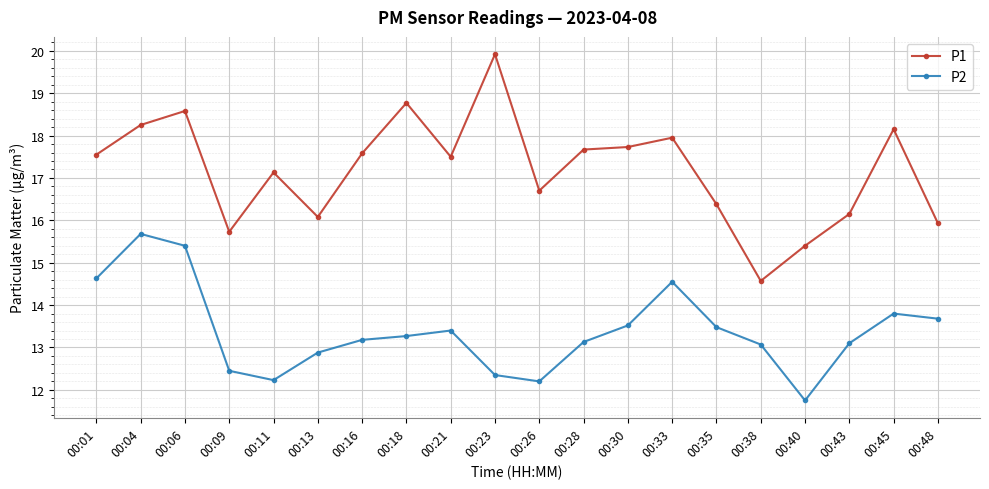

What is the maximum value for P1?

19.9